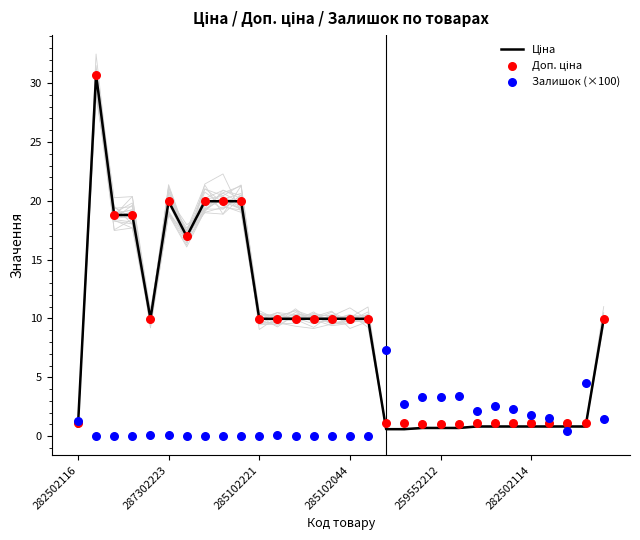

What is the total value across all series at 9?

40.0